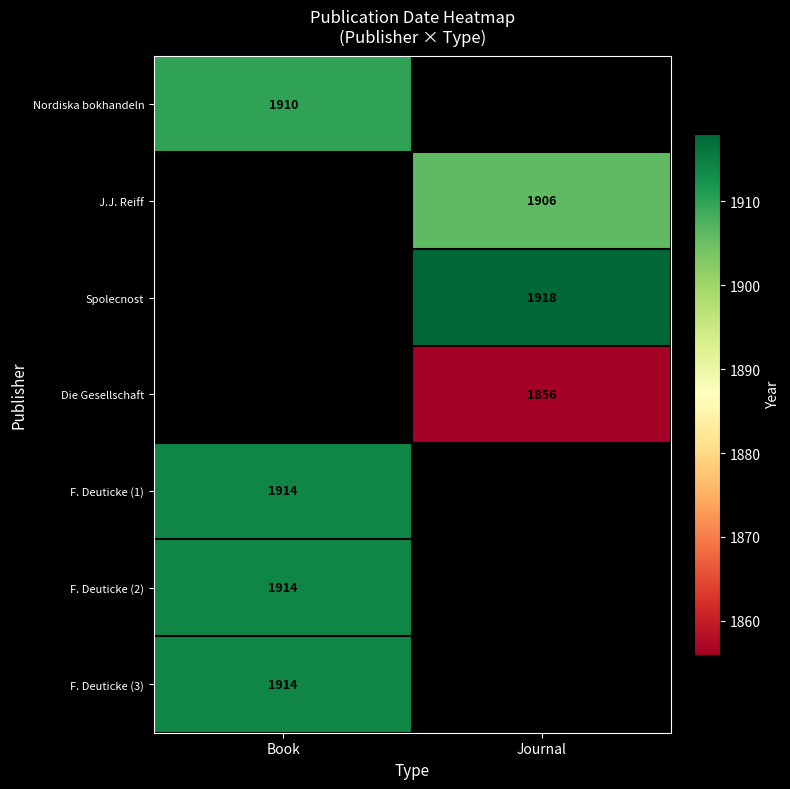

How many categories are shown in the chart?

2